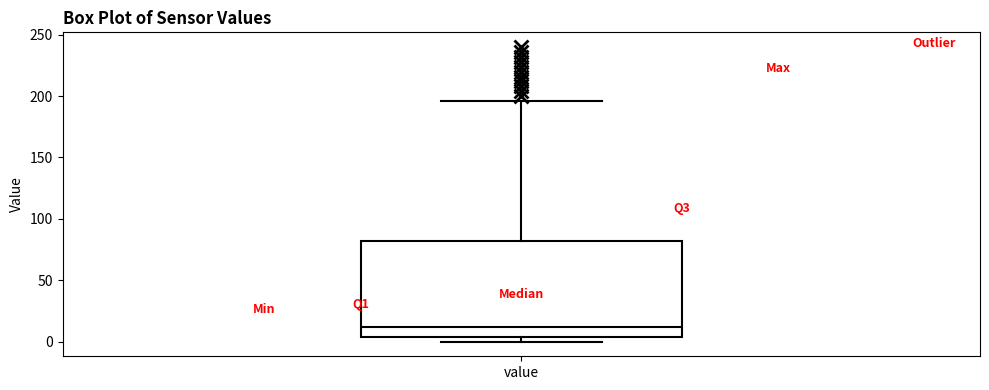

Read this box plot against the y-axis: the position of the median line, the range covered by the box, and the ends of both whiskers. The values are not printed on the chart, so give them approximately, as read against the axis.

median 10, box 5 to 80, whiskers 0 to 195